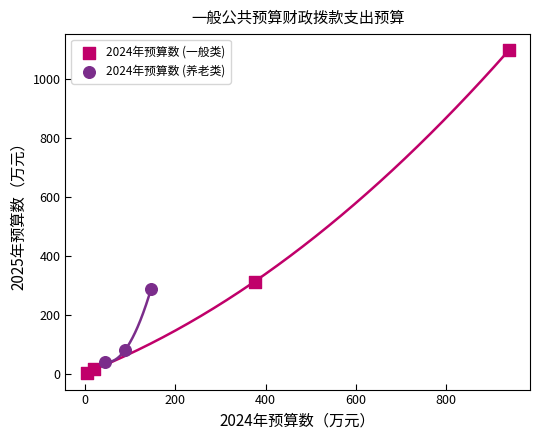

Which series has the widest spread of Y values?

2024年预算数 (一般类)